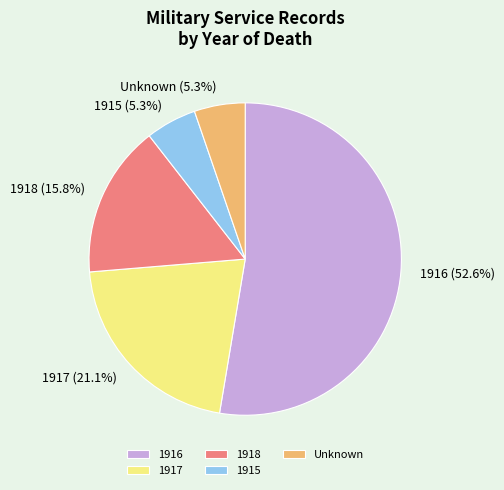

Is 1917 the majority of the pie?

No